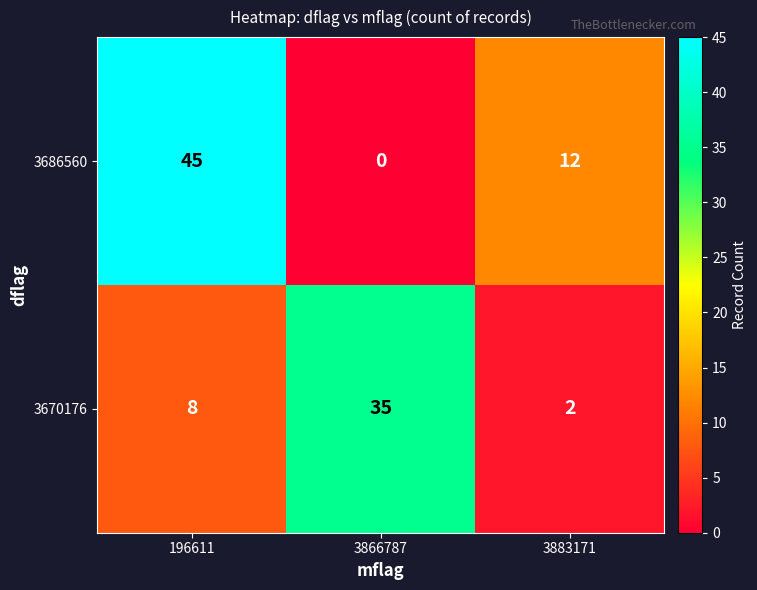

Reading left to right, list all the values displayed in this chart.

3686560: 45	0	12
3670176: 8	35	2